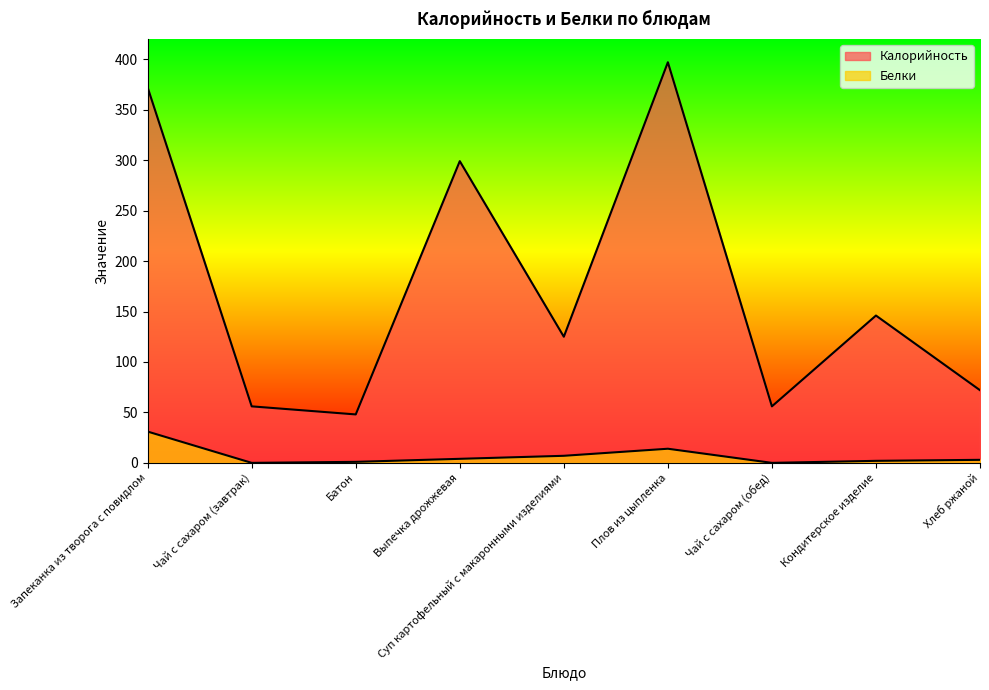

The value of Белки at Плов из цыпленка is 7. True or false?

False